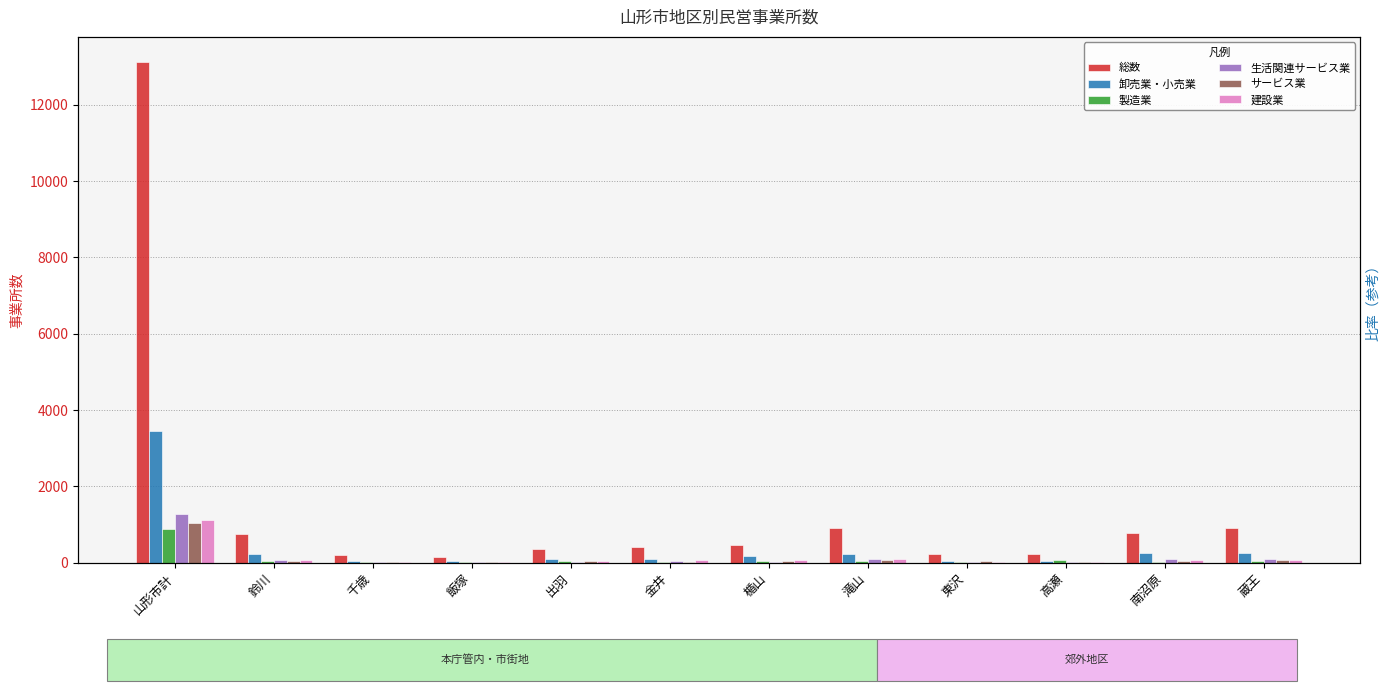

What is the difference between the highest and lowest values at 楯山?

447